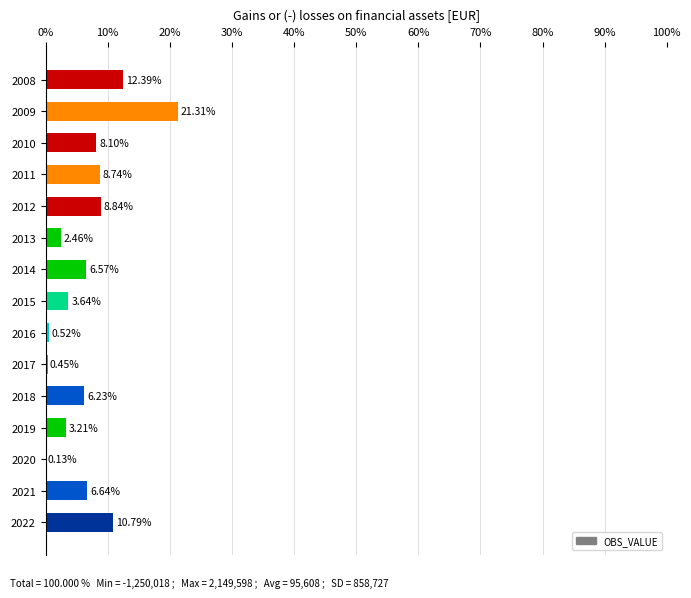

What is the change in value from 2010 to 2013?

-5.6